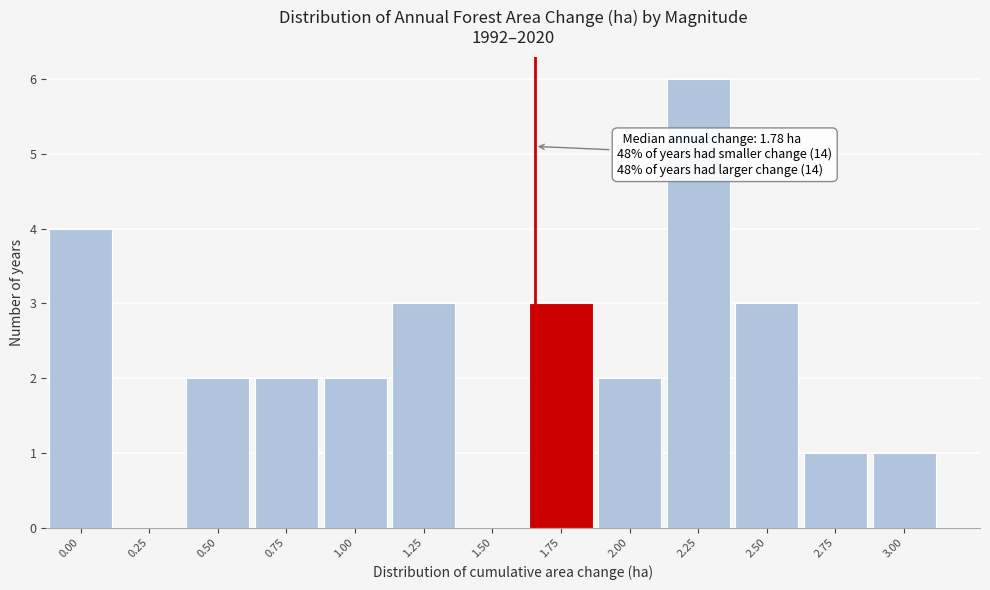

Reading left to right, extract all data points from this chart.

0.00=4	0.25=0	0.50=2	0.75=2	1.00=2	1.25=3	1.50=0	1.75=3	2.00=2	2.25=6	2.50=3	2.75=1	3.00=1